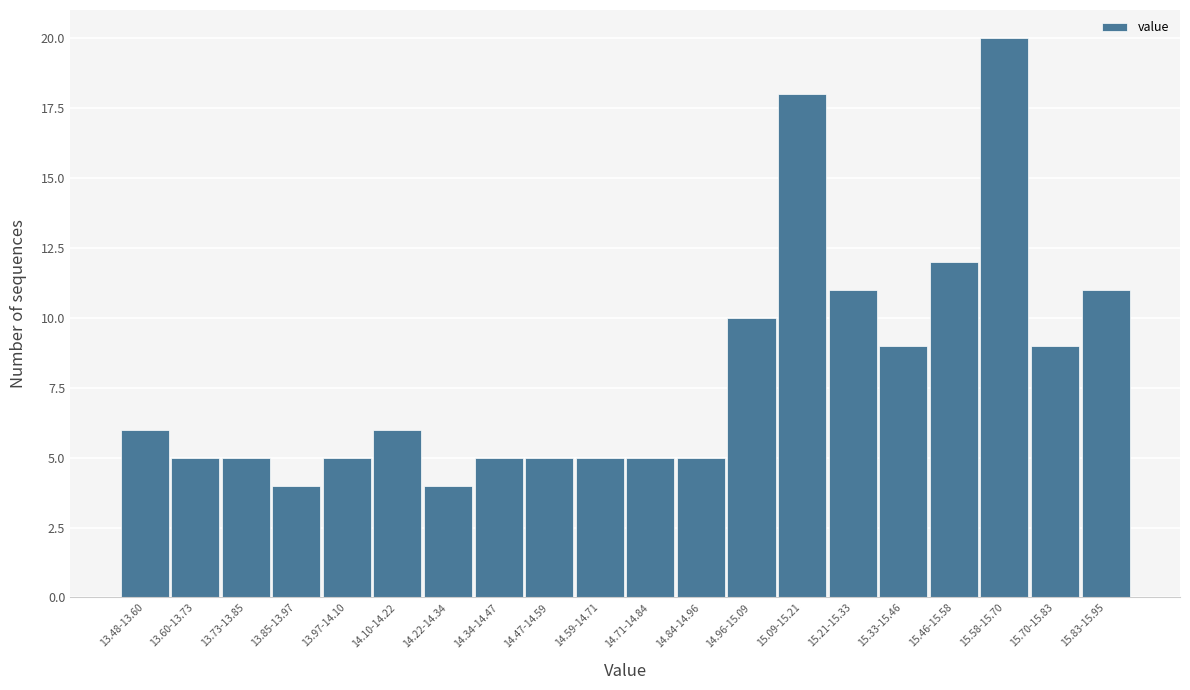

Reading right to left, list all the values displayed in this chart.

15.83-15.95=11	15.70-15.83=9	15.58-15.70=20	15.46-15.58=12	15.33-15.46=9	15.21-15.33=11	15.09-15.21=18	14.96-15.09=10	14.84-14.96=5	14.71-14.84=5	14.59-14.71=5	14.47-14.59=5	14.34-14.47=5	14.22-14.34=4	14.10-14.22=6	13.97-14.10=5	13.85-13.97=4	13.73-13.85=5	13.60-13.73=5	13.48-13.60=6